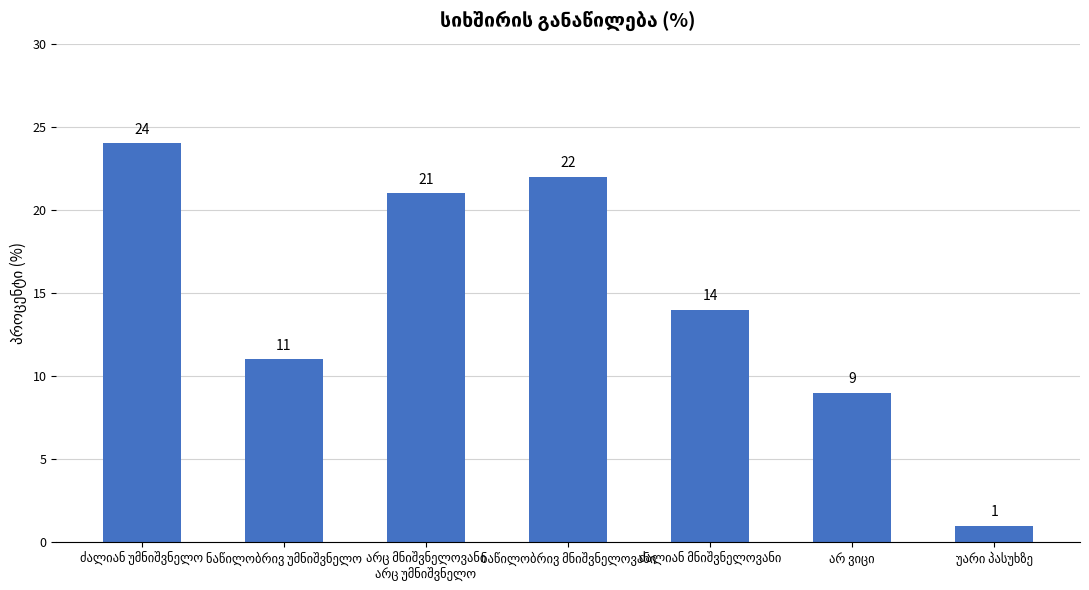

What is the greatest value displayed?

24